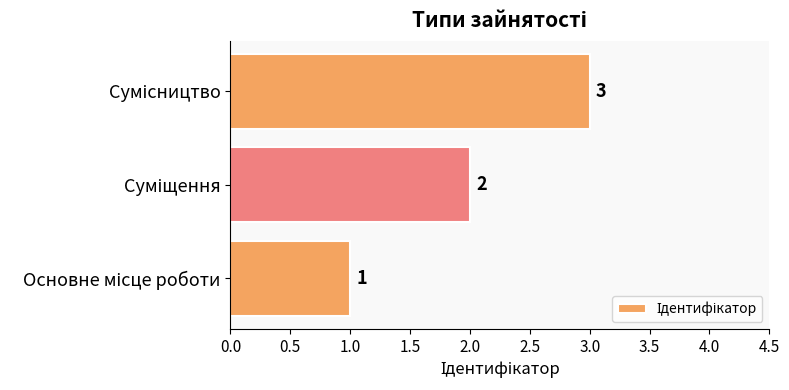

Count the values in the range 1 to 3.

3